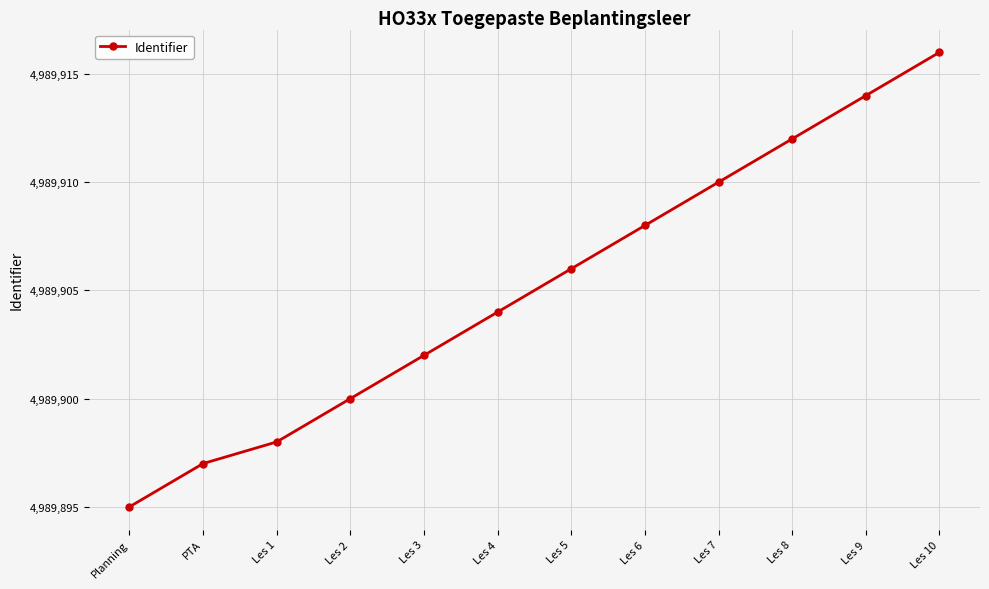

Rank the categories by value from highest to lowest.

Les 10, Les 9, Les 8, Les 7, Les 6, Les 5, Les 4, Les 3, Les 2, Les 1, PTA, Planning